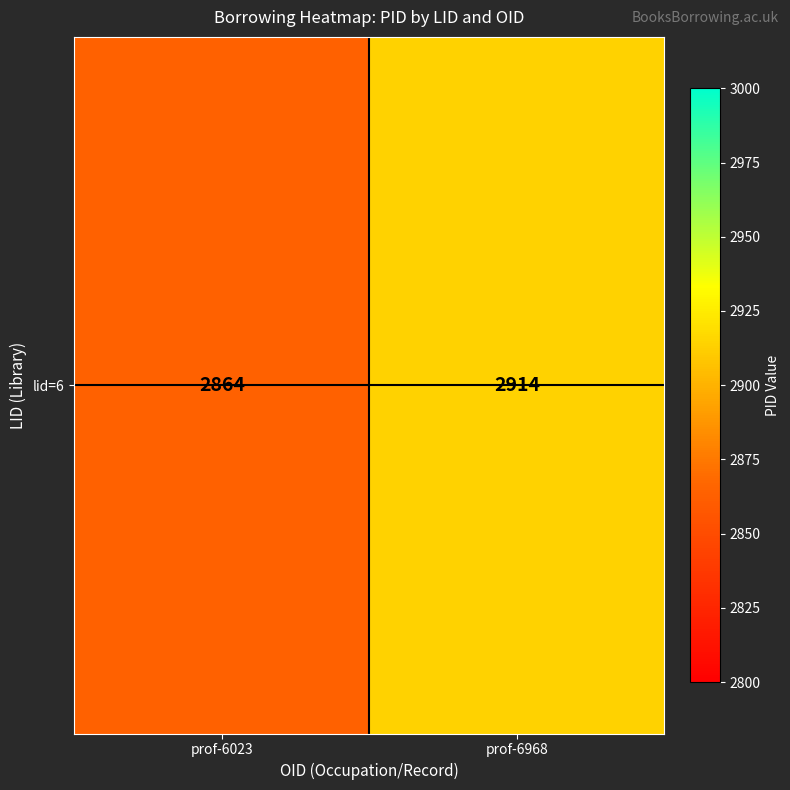

How many values are between 2864 and 2914?

2